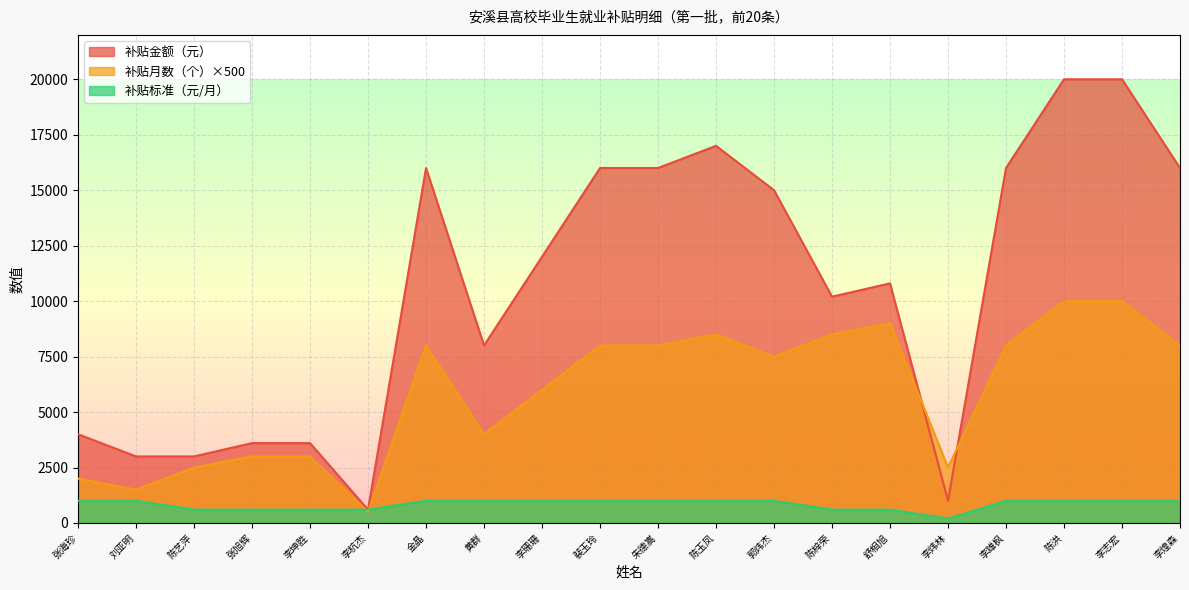

How many intersections are there between 补贴标准（元/月） and 补贴月数（个）?

2